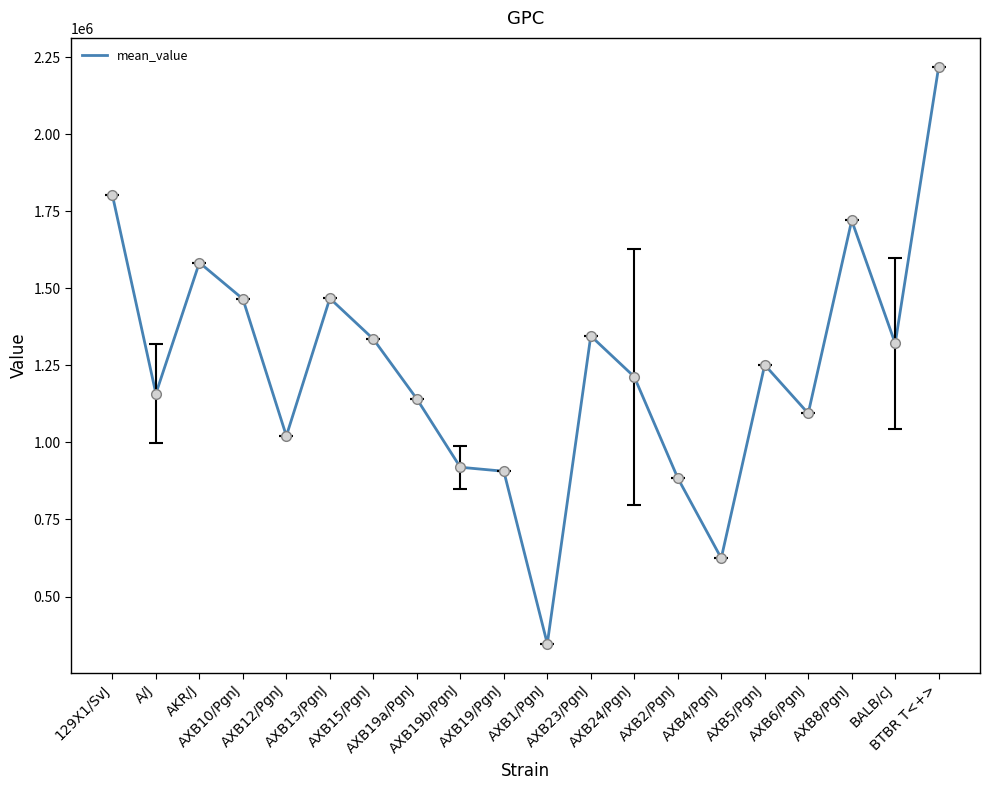

Which category has the lowest value across all series?

AXB1/PgnJ